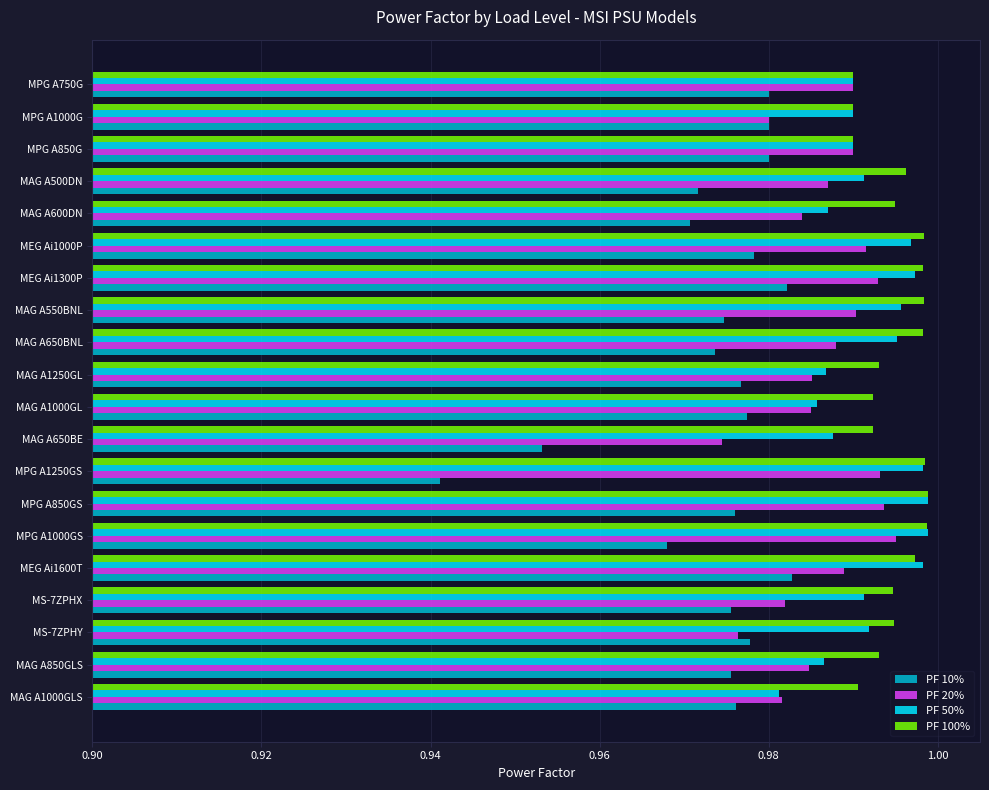

Between MS-7ZPHY and MPG A1250GS, which series saw the biggest shift?

PF 10%